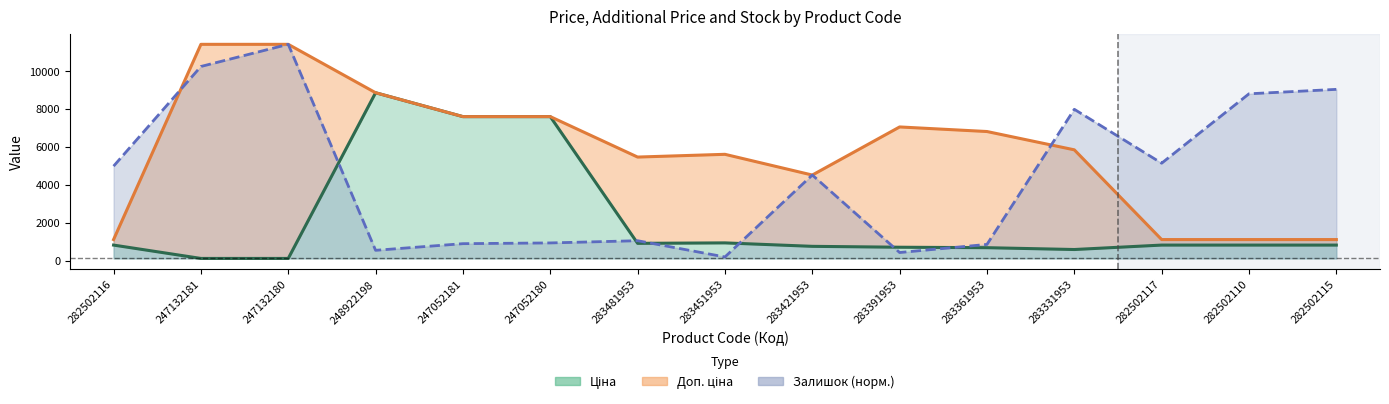

What is the spread (max minus min) of values at 247132180?

11295.9